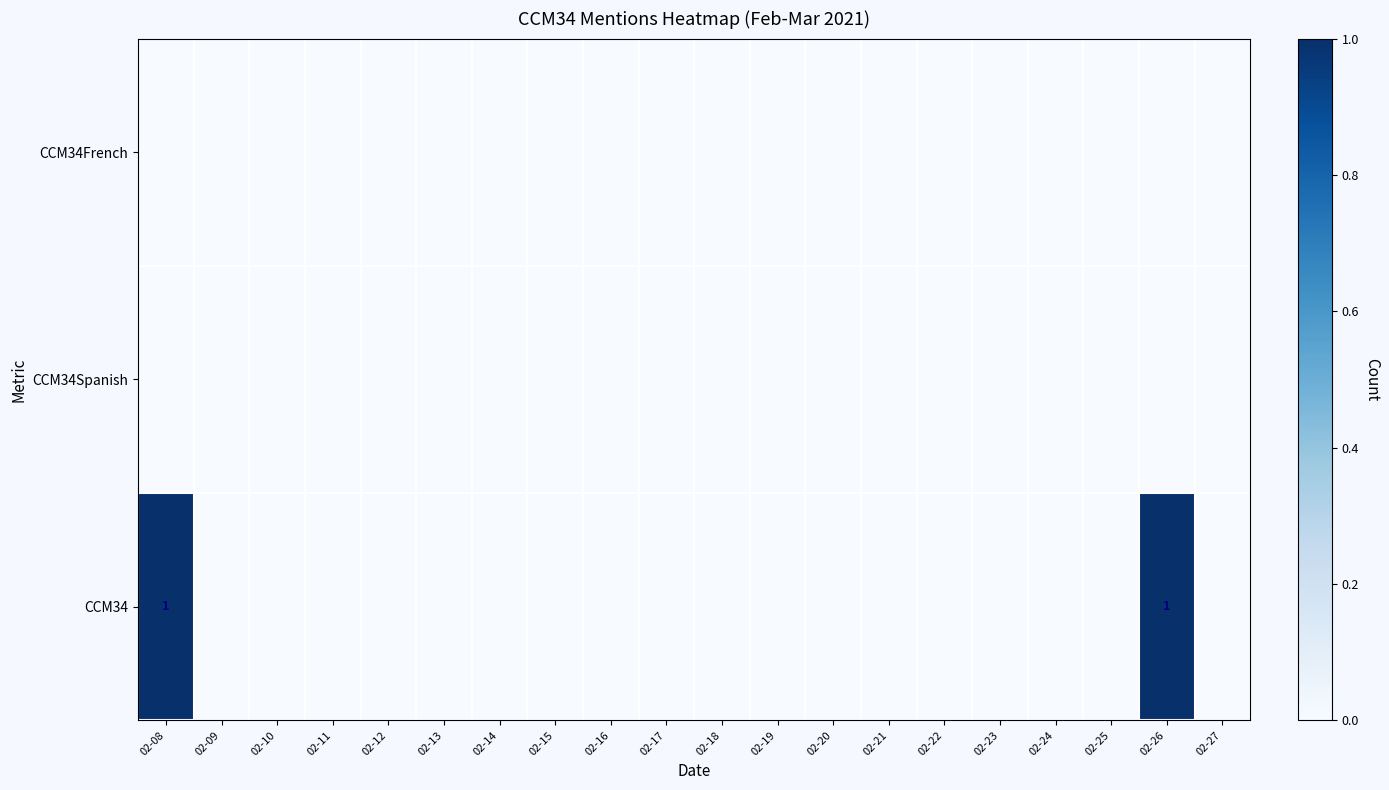

Where is CCM34Spanish nearest to the value 0?

02-08